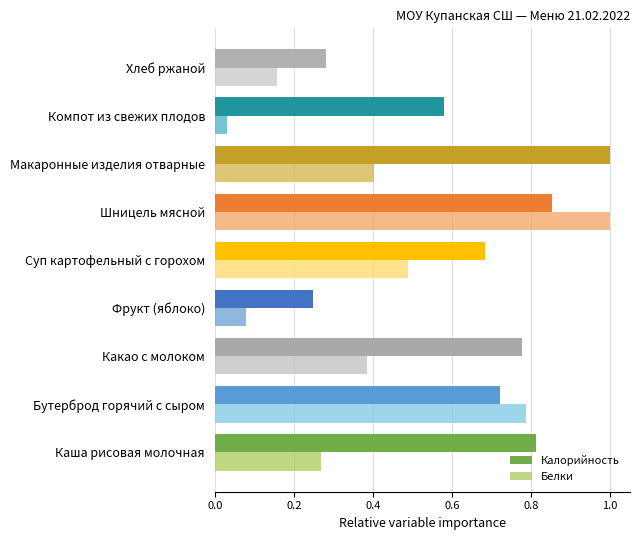

Rank the categories by Белки value from lowest to highest.

Компот из свежих плодов, Фрукт (яблоко), Хлеб ржаной, Каша рисовая молочная, Какао с молоком, Макаронные изделия отварные, Суп картофельный с горохом, Бутерброд горячий с сыром, Шницель мясной